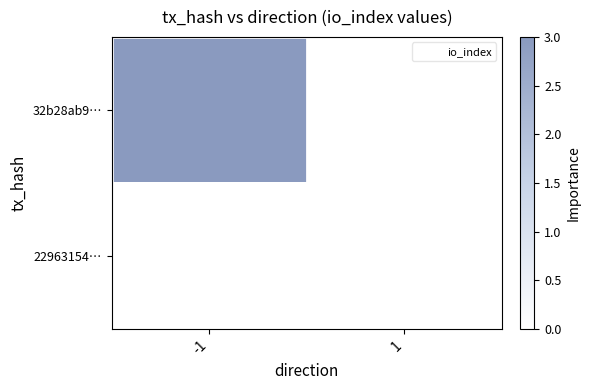

Count the number of data series in this chart.

2